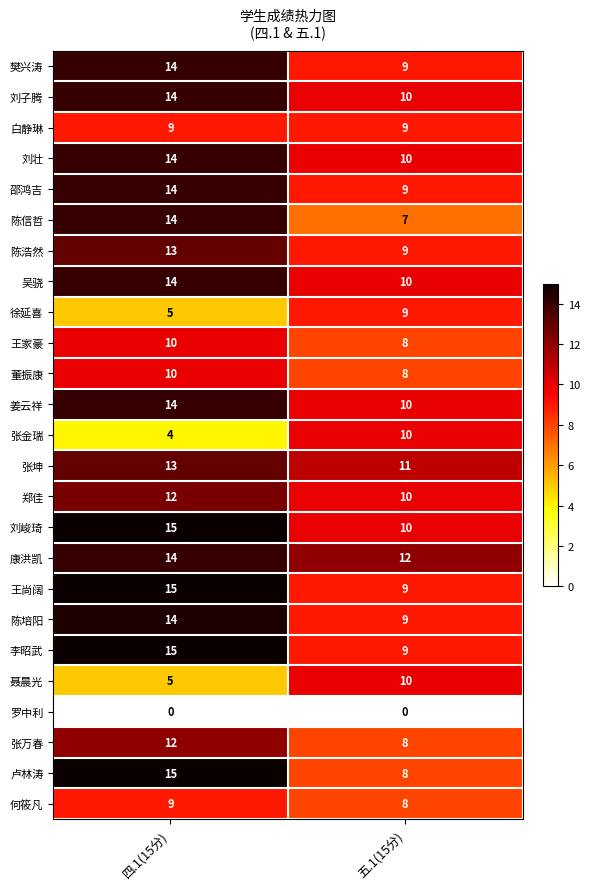

The 郑佳 series shows 10 at 五.1(15分). True or false?

True